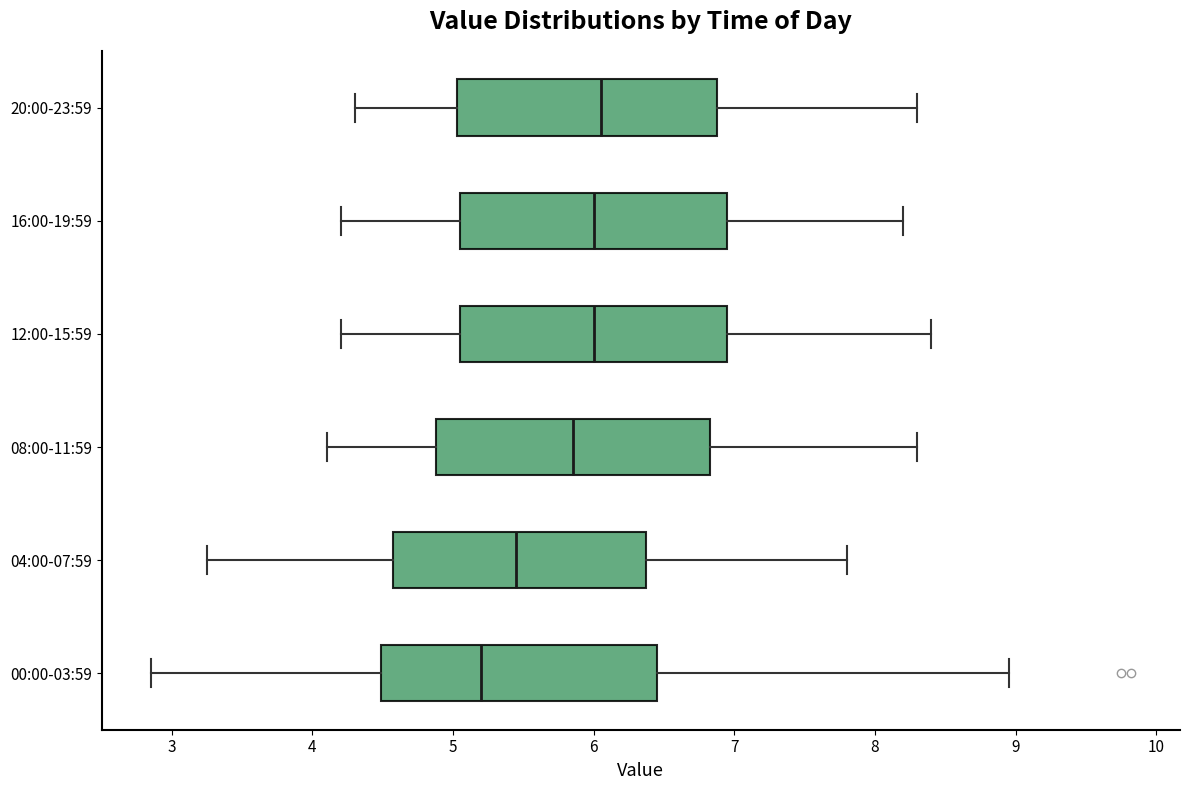

Reading bottom to top, read every box against the x-axis: the position of its median line, the range the box covers, and the ends of its whiskers. The values are not printed on the chart, so give them approximately, as read against the axis.

00:00-03:59: median 5.2, box 4.5 to 6.5, whiskers 2.9 to 9.0
04:00-07:59: median 5.5, box 4.6 to 6.4, whiskers 3.3 to 7.8
08:00-11:59: median 5.9, box 4.9 to 6.8, whiskers 4.1 to 8.3
12:00-15:59: median 6.0, box 5.1 to 7.0, whiskers 4.2 to 8.4
16:00-19:59: median 6.0, box 5.1 to 7.0, whiskers 4.2 to 8.2
20:00-23:59: median 6.1, box 5.0 to 6.9, whiskers 4.3 to 8.3